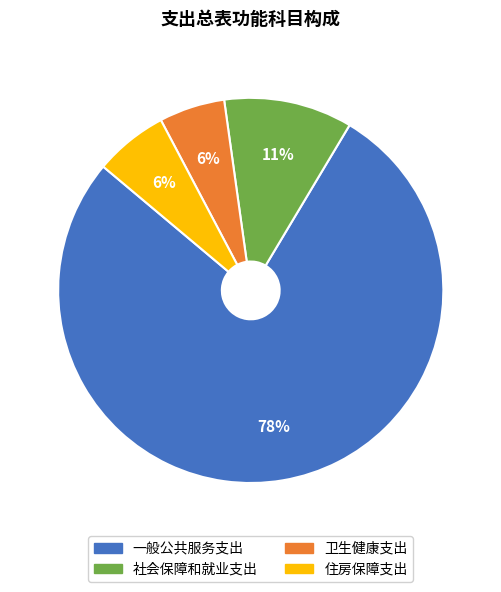

Is the sum of 一般公共服务支出 and 社会保障和就业支出 greater than half?

Yes